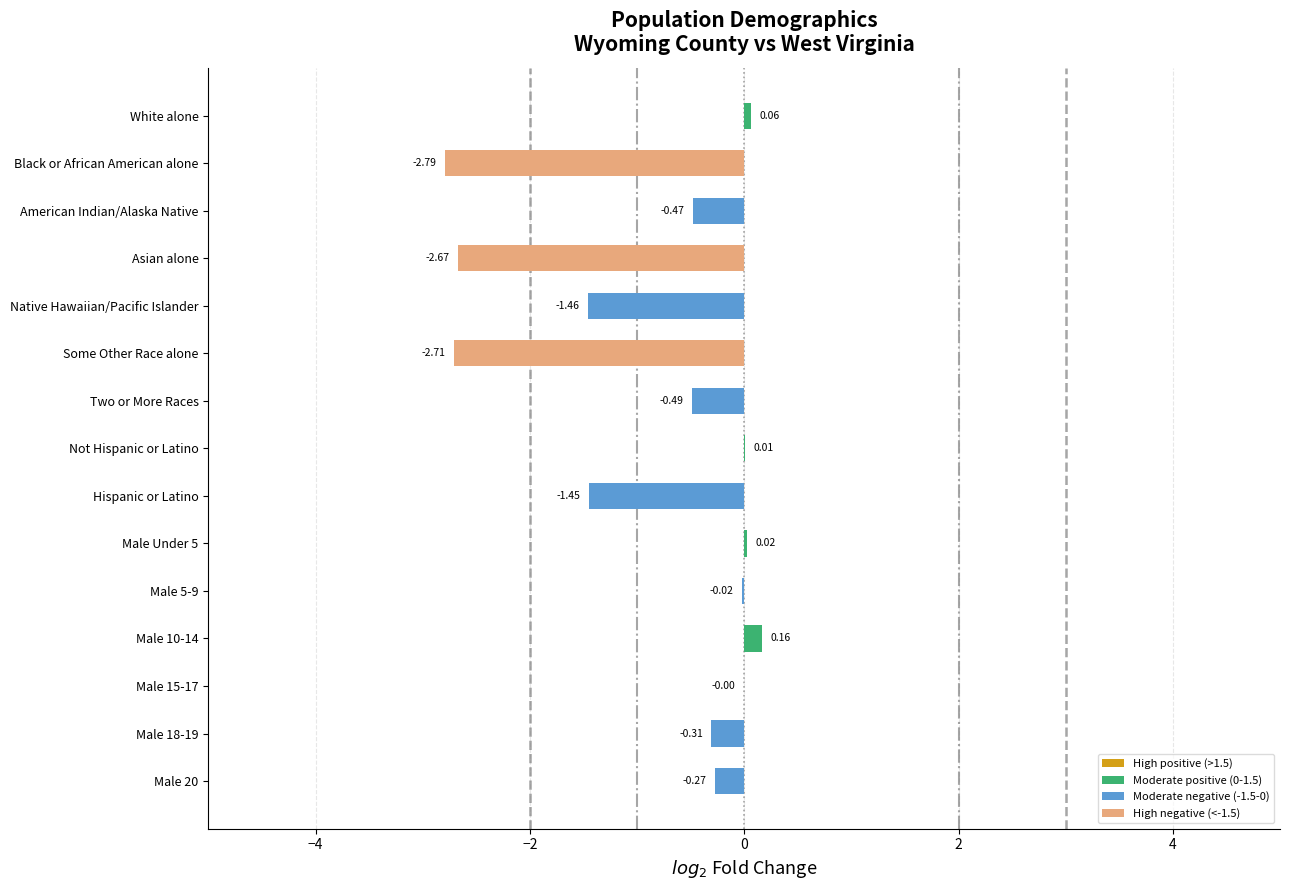

Which has a higher value, Male 18-19 or Native Hawaiian/Pacific Islander?

Male 18-19